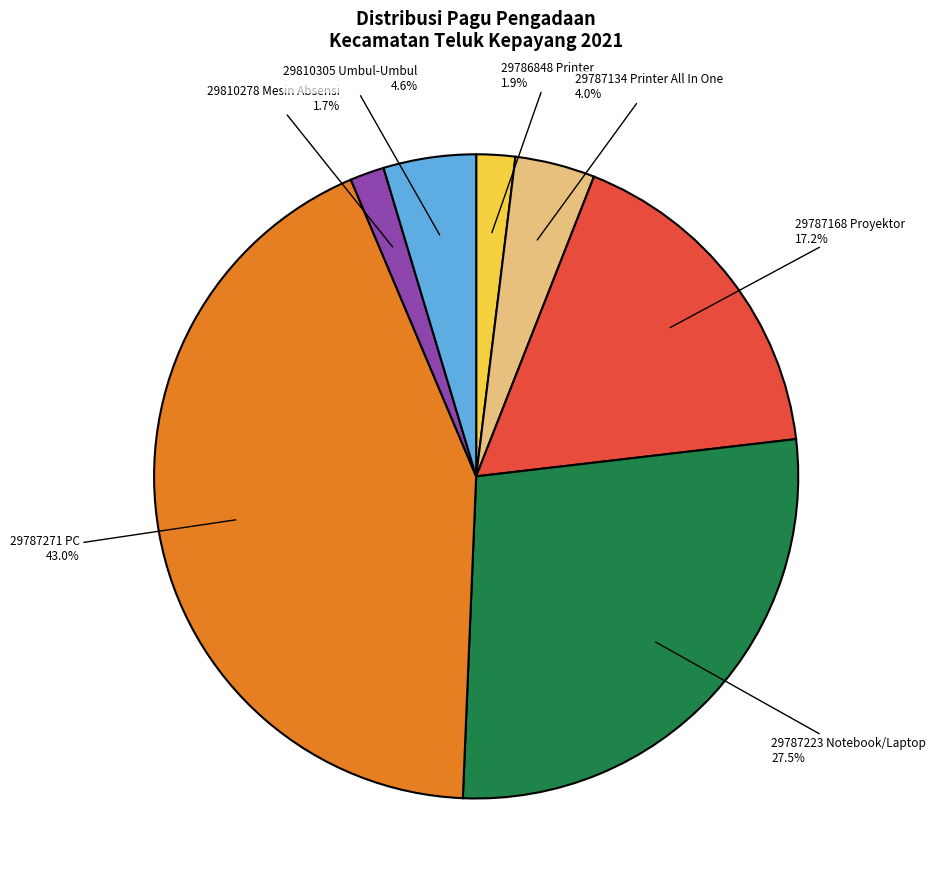

Is there any slice that represents more than half of the pie?

No